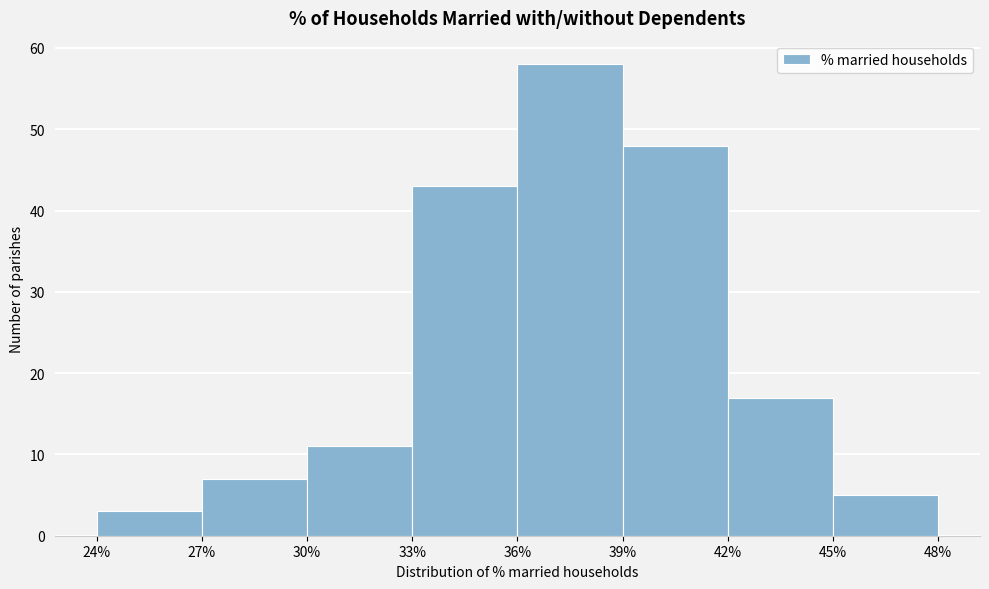

Reading left to right, transcribe this chart: for each bar, give the range it covers on the x-axis and its height. The values are not printed on the chart, so give them approximately, as read against the axis.

24% to 27%: 3
27% to 30%: 7
30% to 33%: 11
33% to 36%: 43
36% to 39%: 58
39% to 42%: 48
42% to 45%: 17
45% to 48%: 5